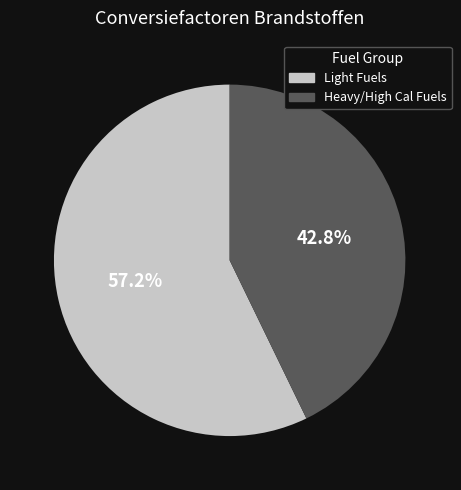

Is there a majority slice in this chart?

Yes